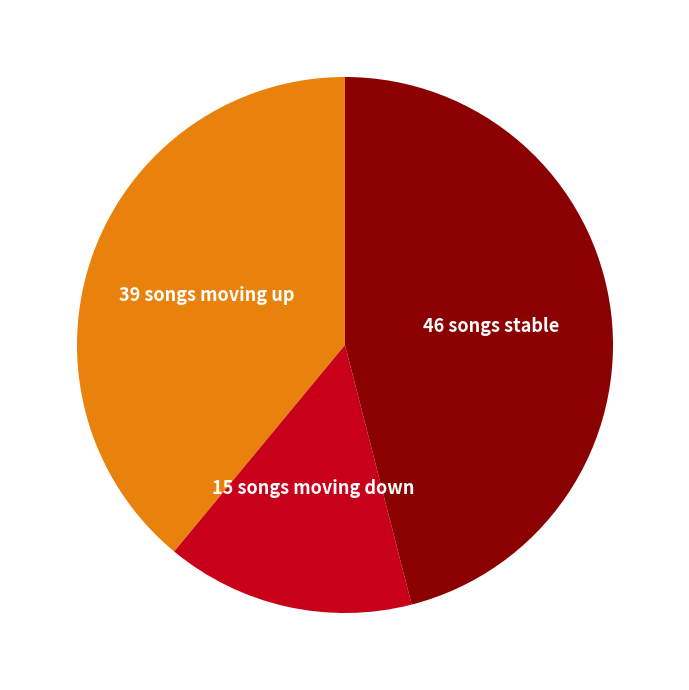

Is there any slice that represents more than half of the pie?

No